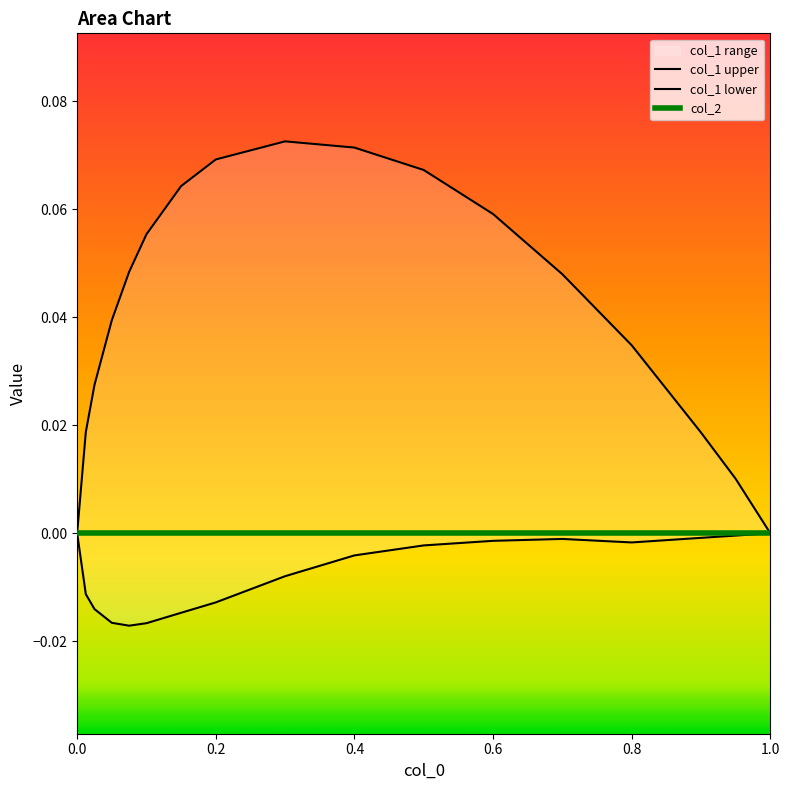

How many distinct data groups are displayed?

3